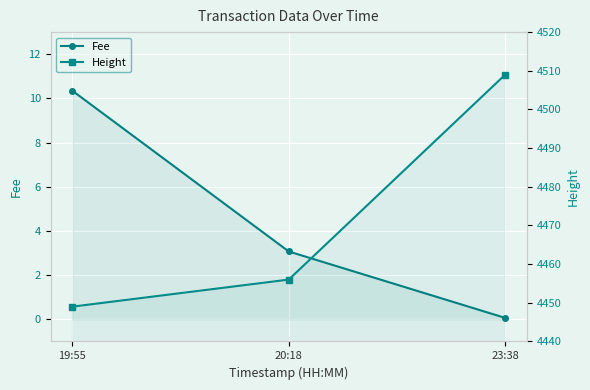

The value of Fee at 19:55 is 17.6. True or false?

False